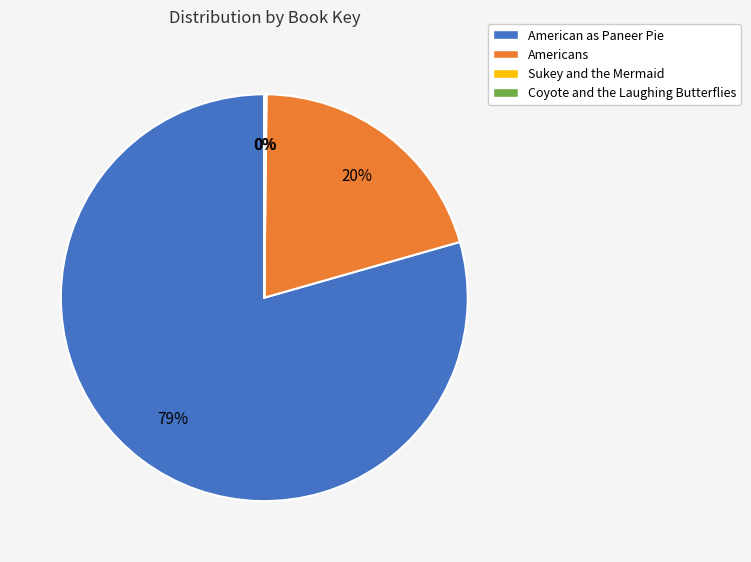

To the nearest percent, what is the average slice percentage?

25%